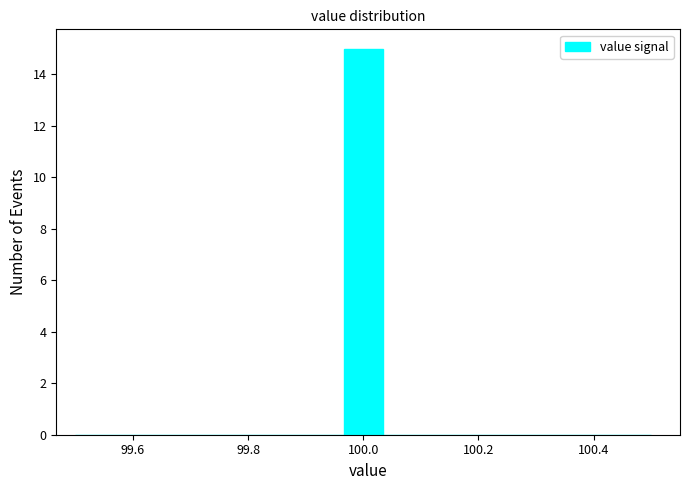

Around what value on the x-axis is the tallest bar? Give the approximate position of its centre, as read against the axis.

100.00